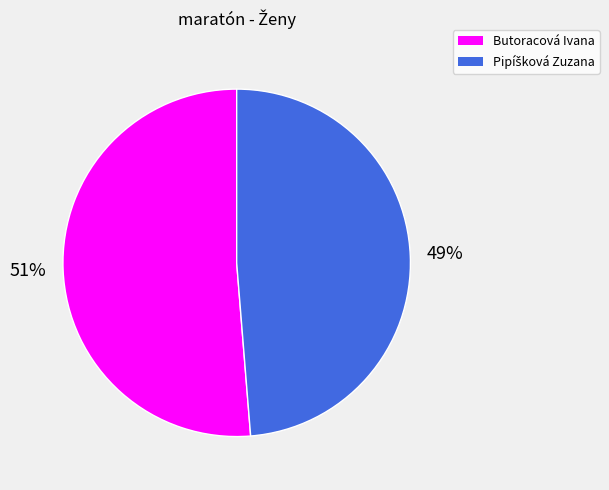

How many segments does this pie chart have?

2